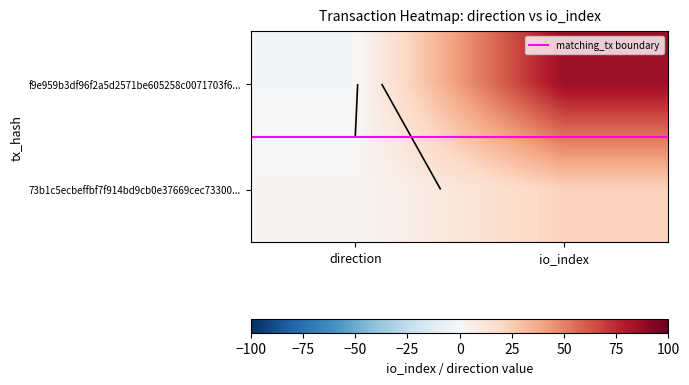

What is the smallest value displayed?

-1.0